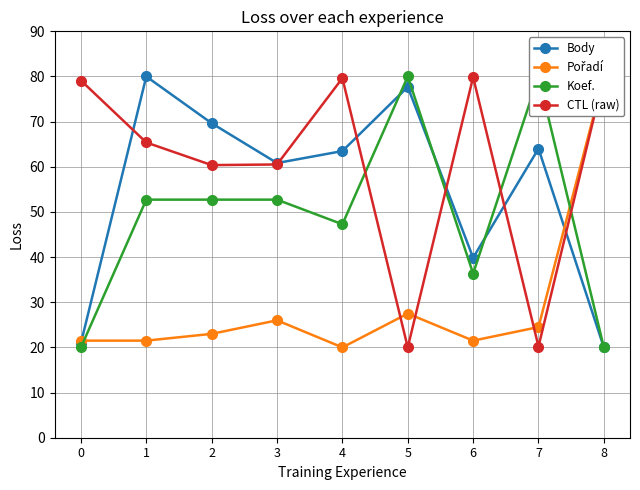

What is the value of the Koef. point at the 8th from the left?

80.0